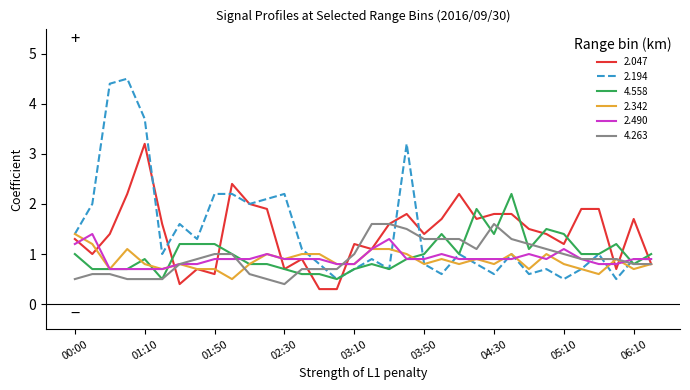

How many distinct data groups are displayed?

6